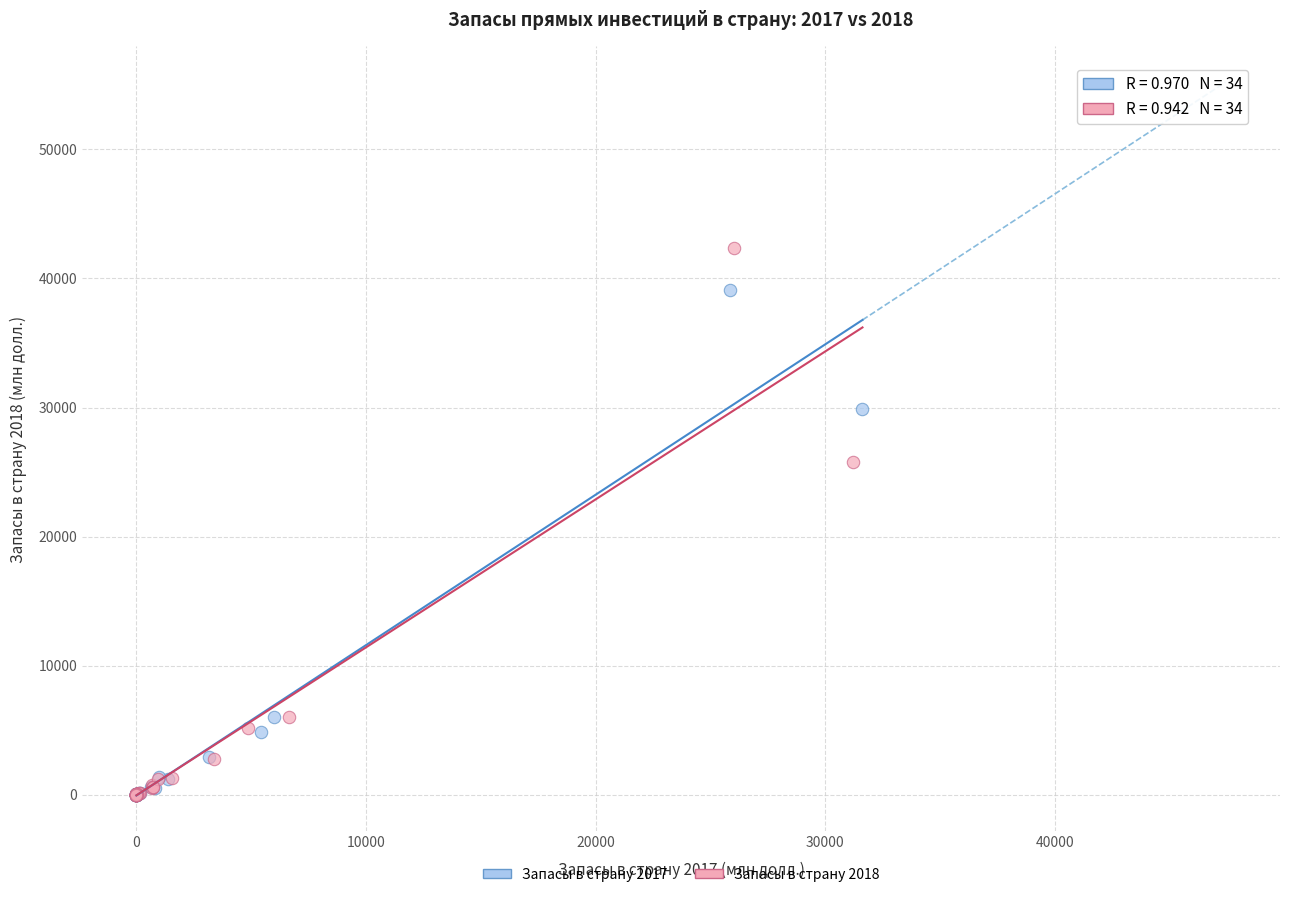

What are all the series names shown in the legend?

Запасы в страну 2017, Запасы в страну 2018